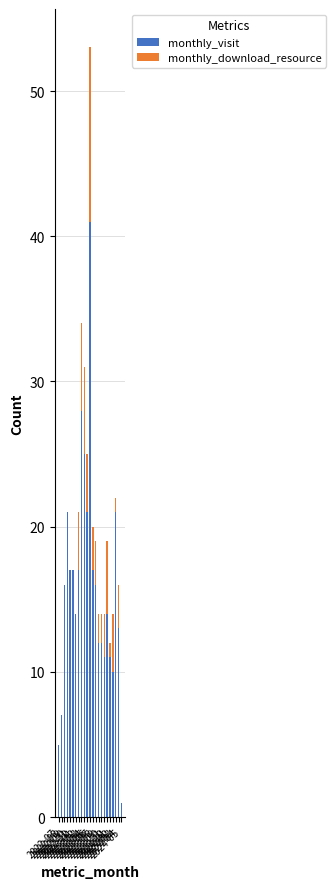

What are all the series names shown in the legend?

monthly_visit, monthly_download_resource